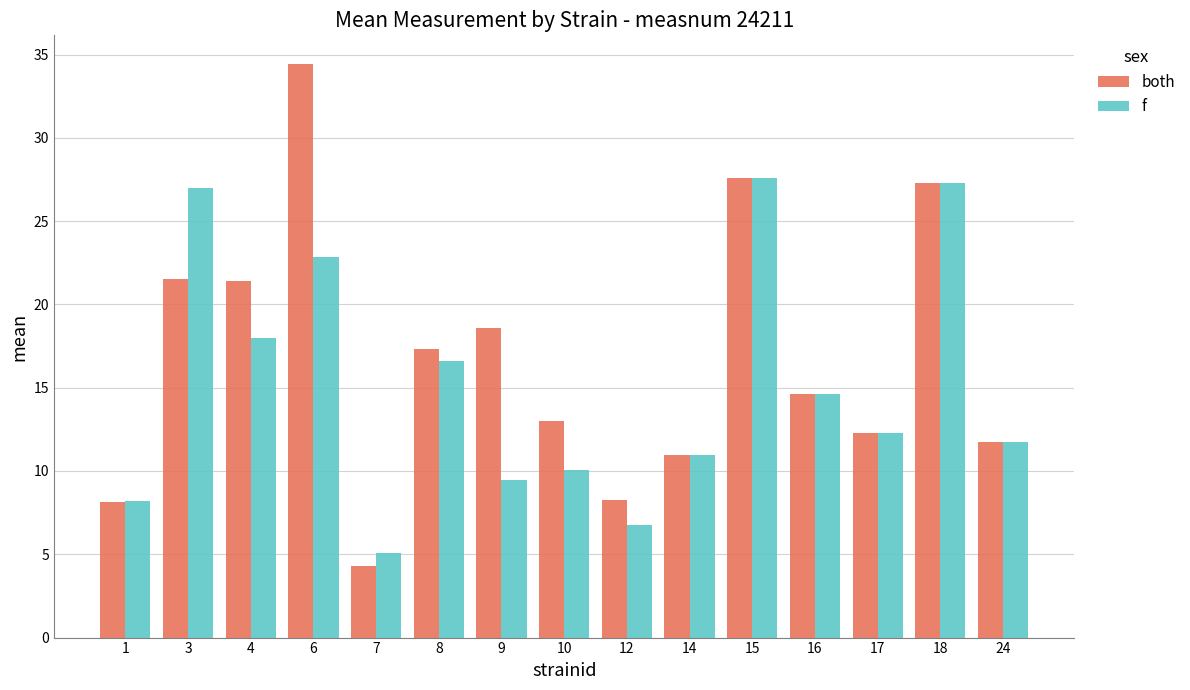

The value of both at 17 is 12.3. True or false?

True